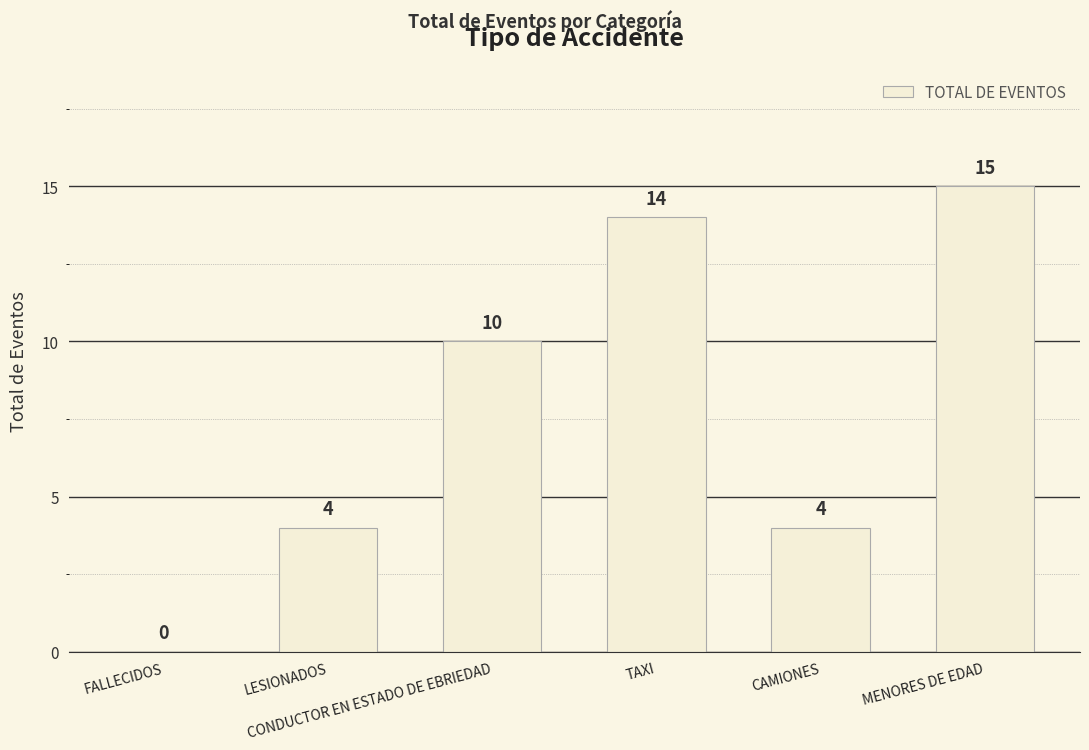

Which has a higher value, CAMIONES or TAXI?

TAXI